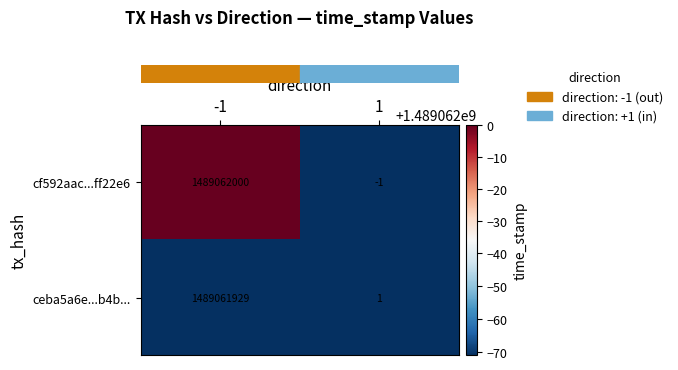

Reading right to left, transcribe all the data shown in this chart.

cf592aac...ff22e6: -1	1489062000
ceba5a6e...b4b...: 1	1489061929